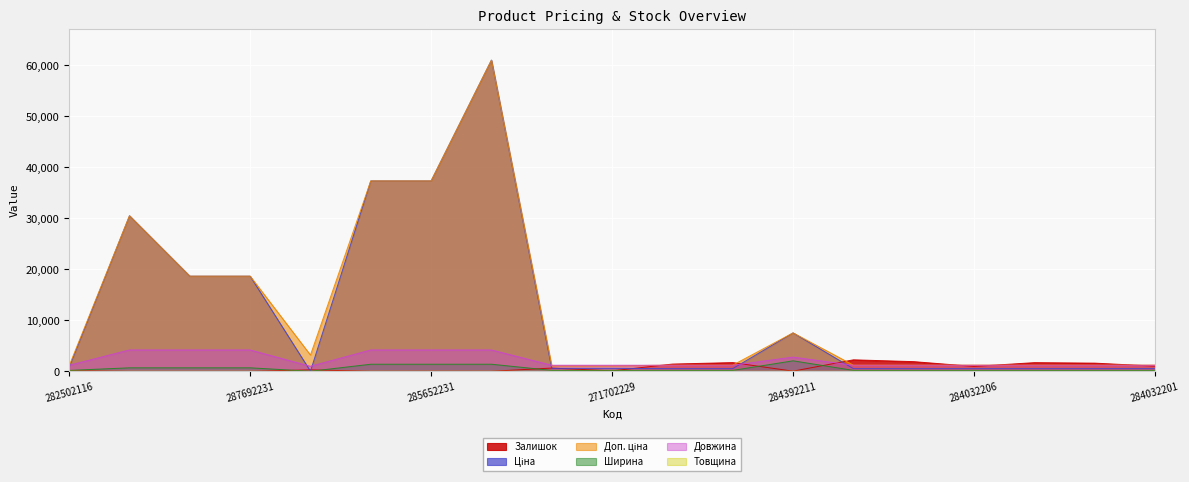

Which series has the largest range (max minus min)?

Ціна